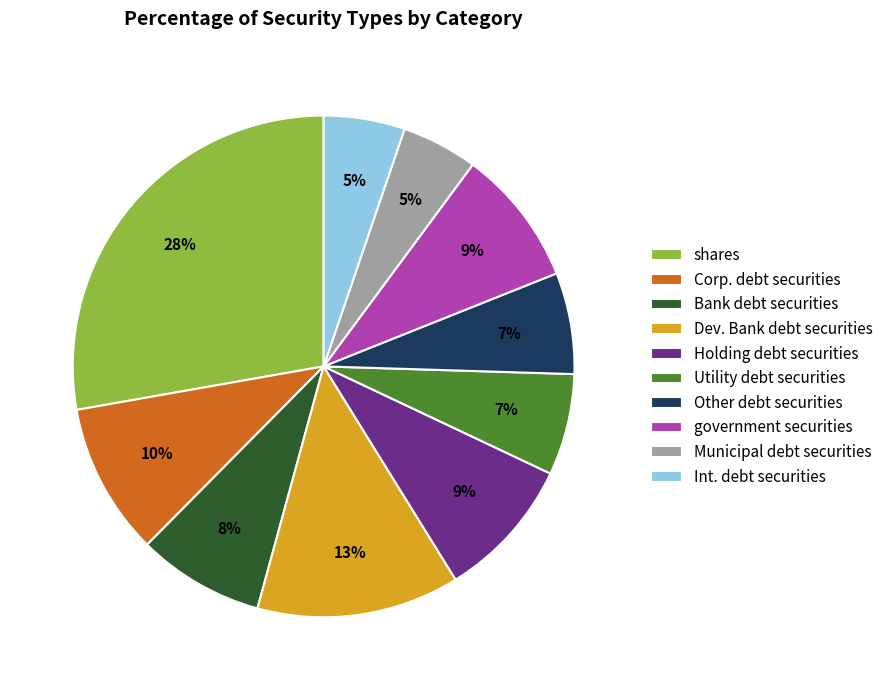

Which category has the biggest portion of the pie?

shares